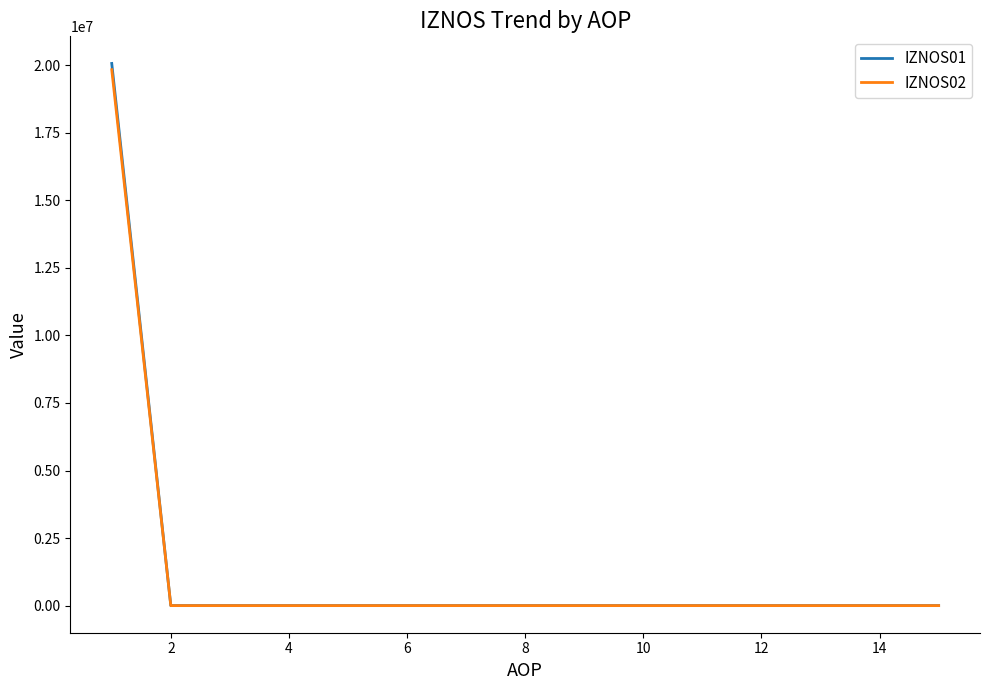

Is this an area chart (filled region under the line)?

No